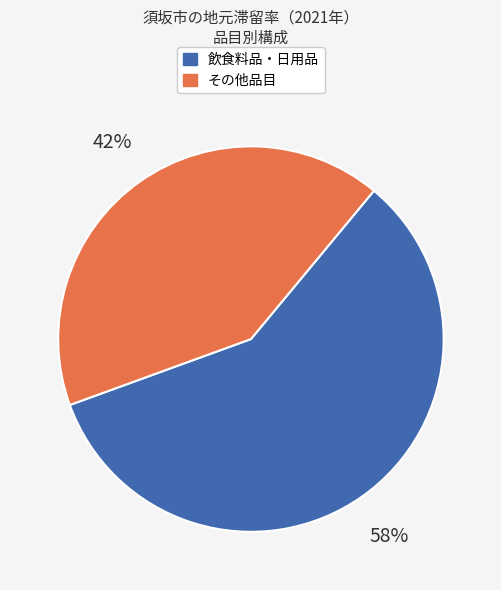

To the nearest percent, what is the average slice percentage?

50%